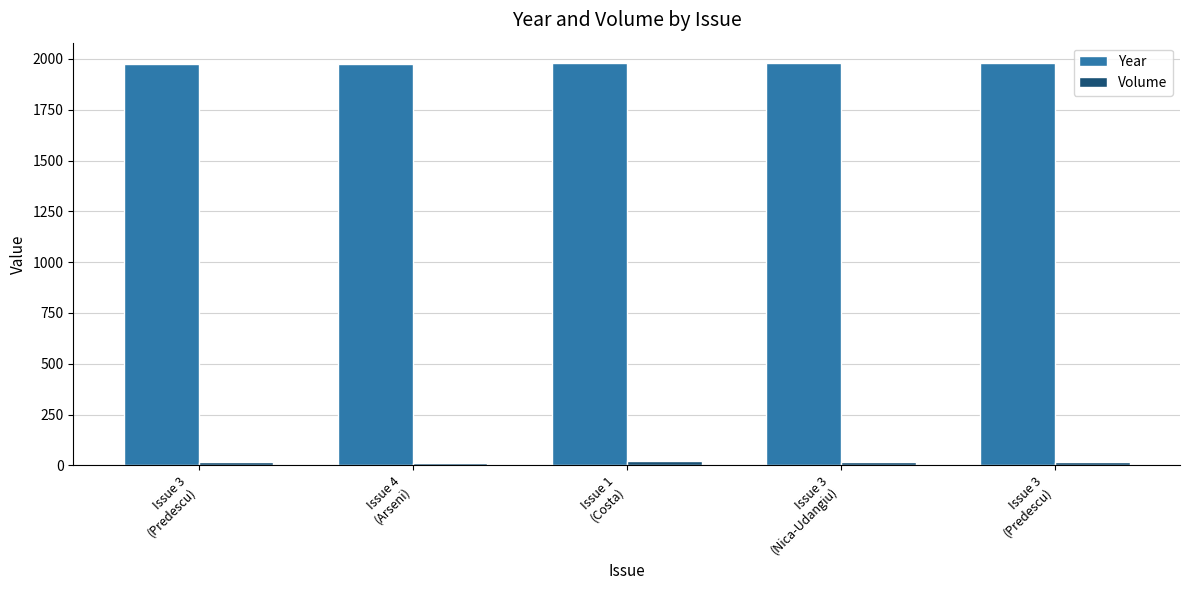

Count the number of categories in the chart.

5